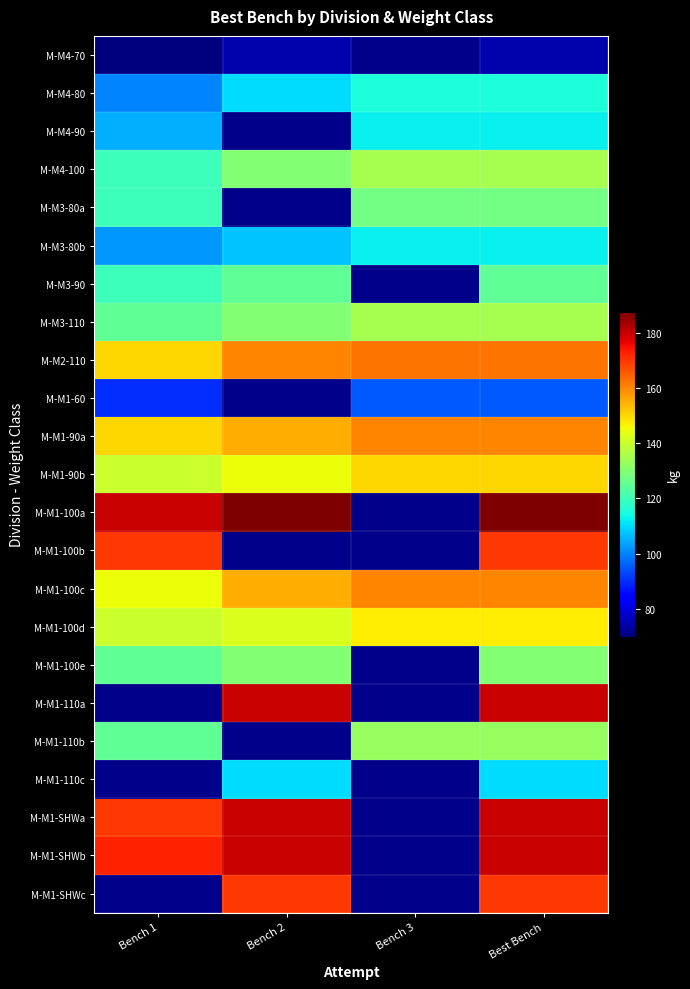

Rank the categories by M-M1-110a value from lowest to highest.

Bench 1, Bench 2, Bench 3, Best Bench